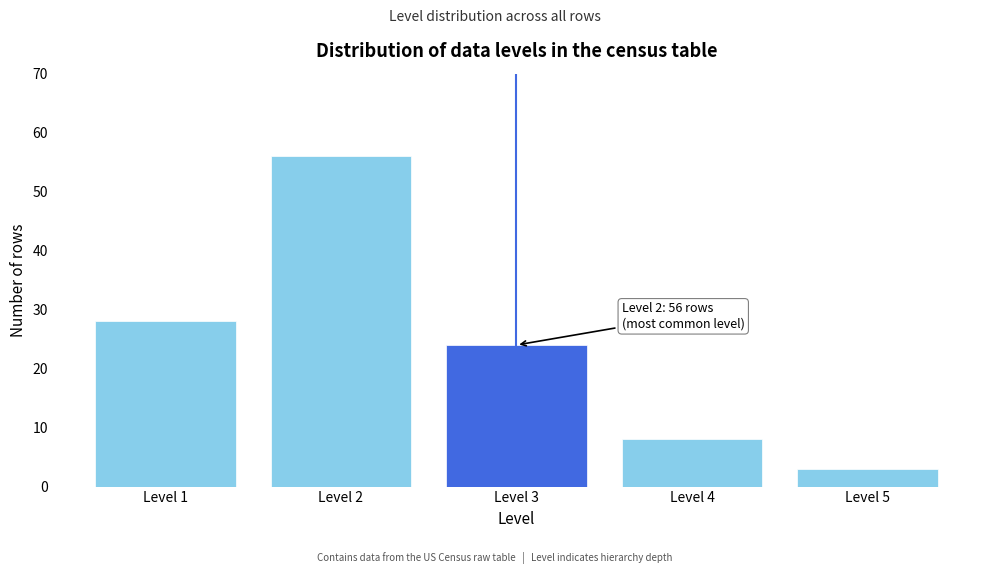

Reading left to right, list all the values displayed in this chart.

28	56	24	8	3